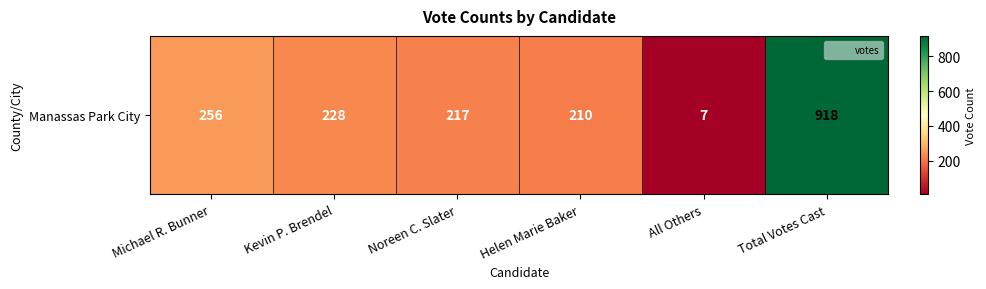

How many series are shown in this chart?

1